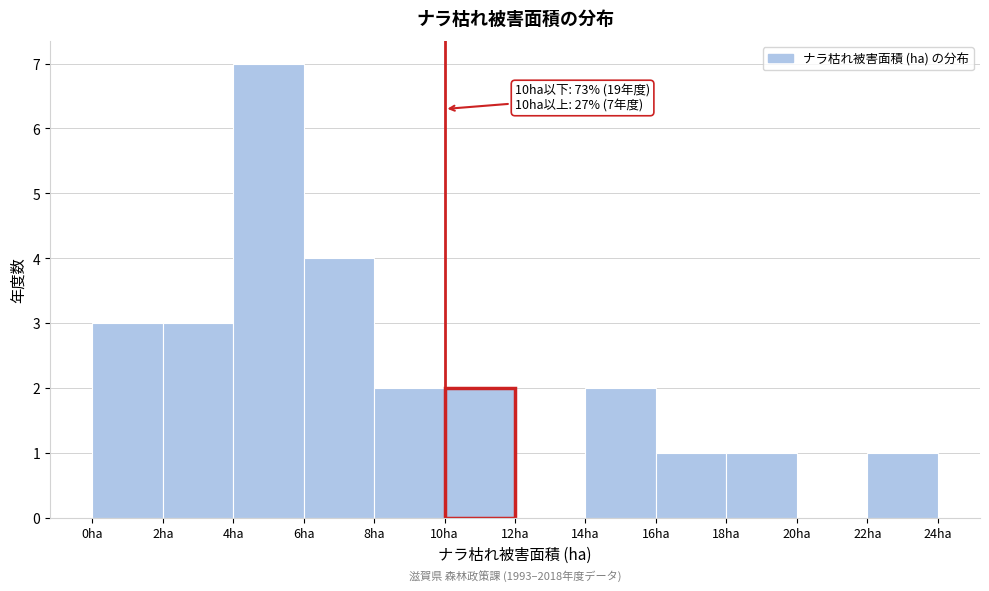

Which range on the x-axis has the tallest bar?

4 to 6